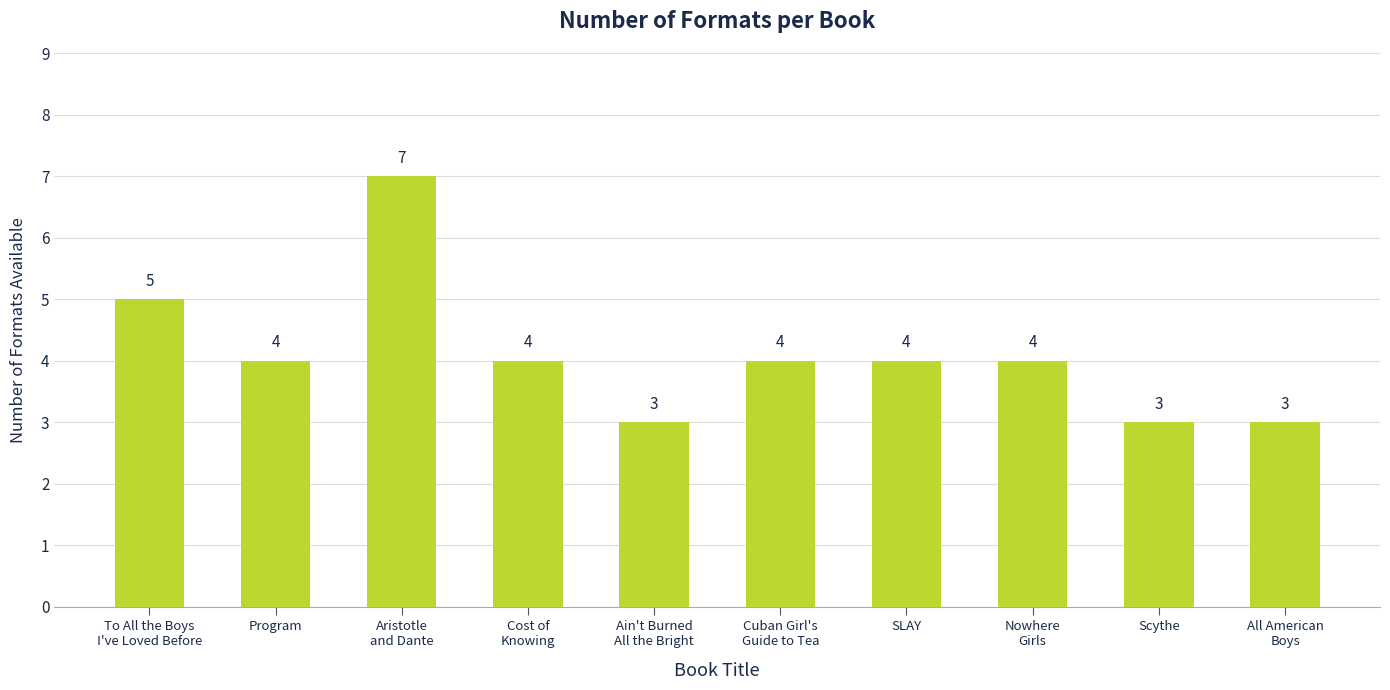

Reading left to right, list all the values displayed in this chart.

To All the Boys
I've Loved Before=5	Program=4	Aristotle
and Dante=7	Cost of
Knowing=4	Ain't Burned
All the Bright=3	Cuban Girl's
Guide to Tea=4	SLAY=4	Nowhere
Girls=4	Scythe=3	All American
Boys=3